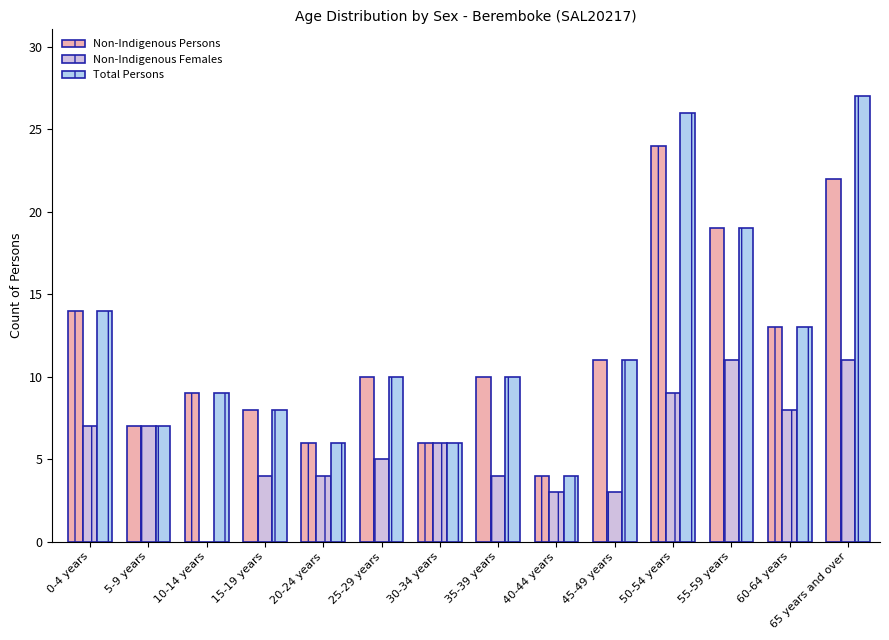

Is it true that Total Persons equals 4 at 40-44 years?

True